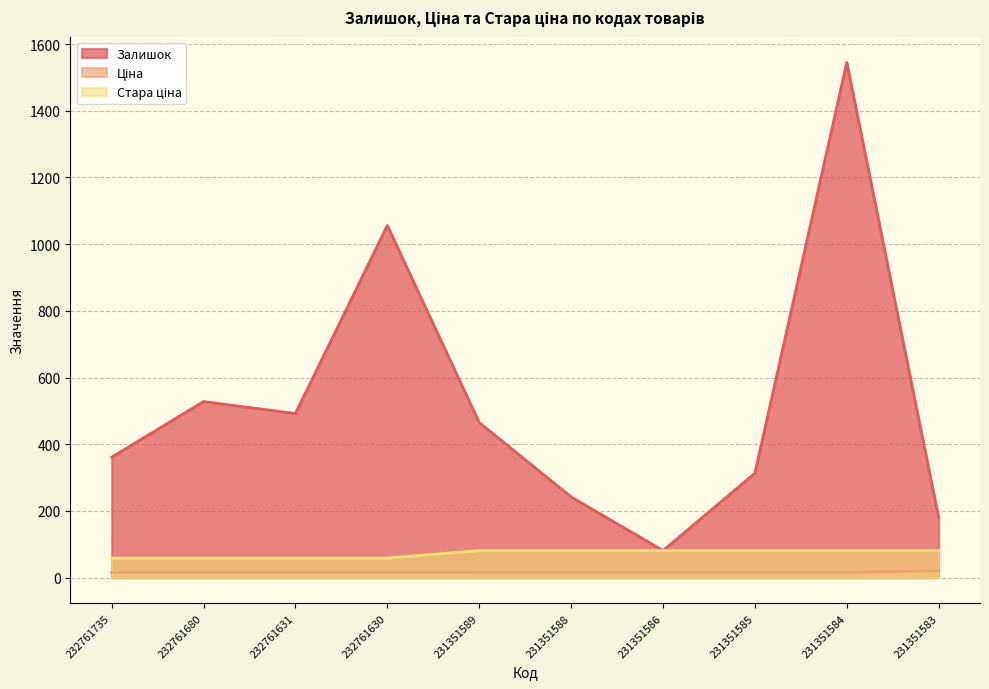

True or false: Ціна and Стара ціна cross at least once.

False